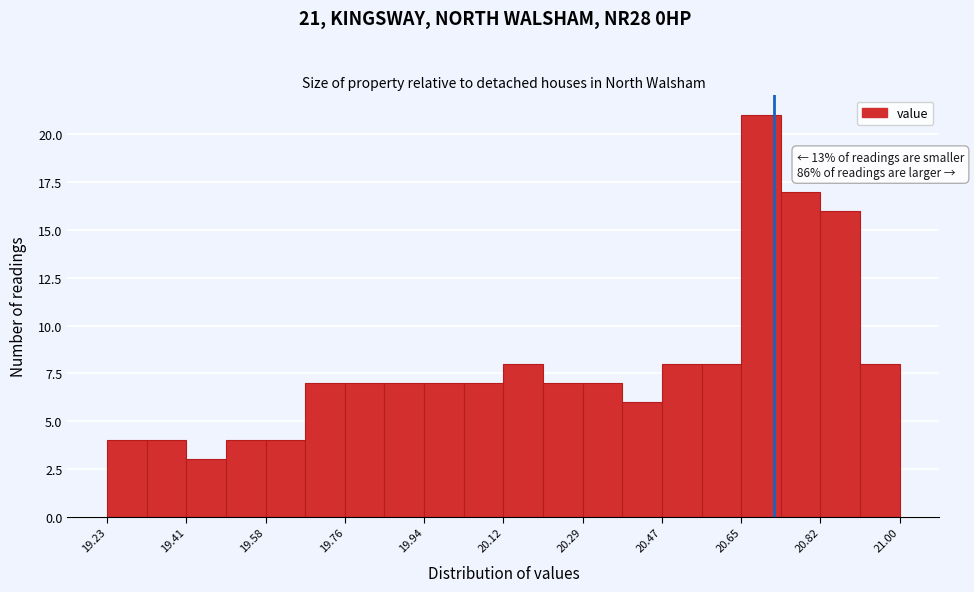

Which range on the x-axis has the tallest bar?

20.64 to 20.74